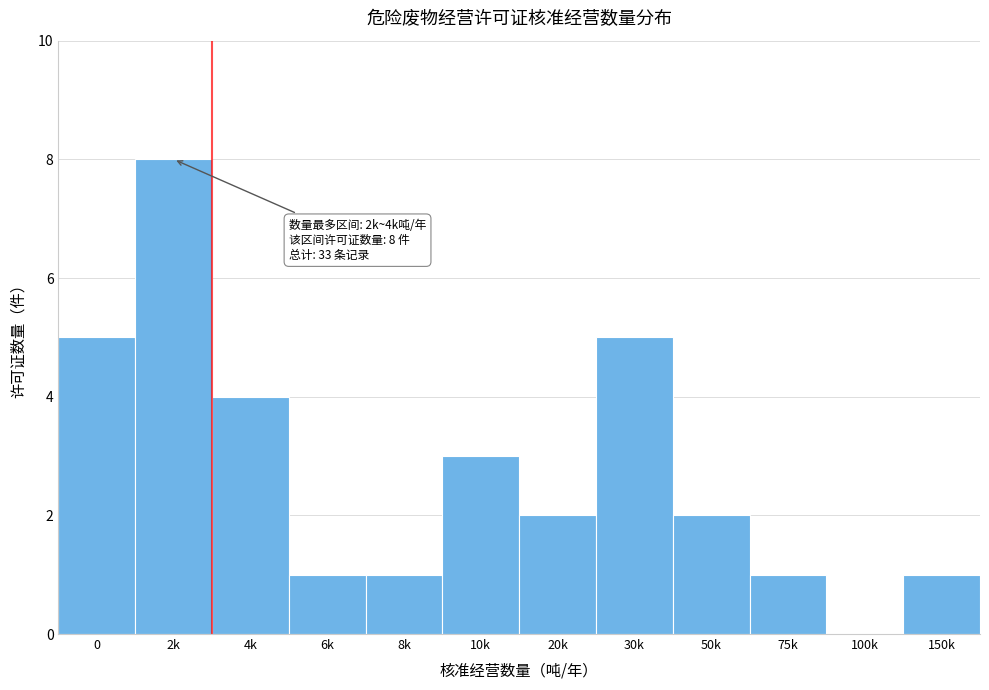

Is it true that the value at 100k is 0?

True